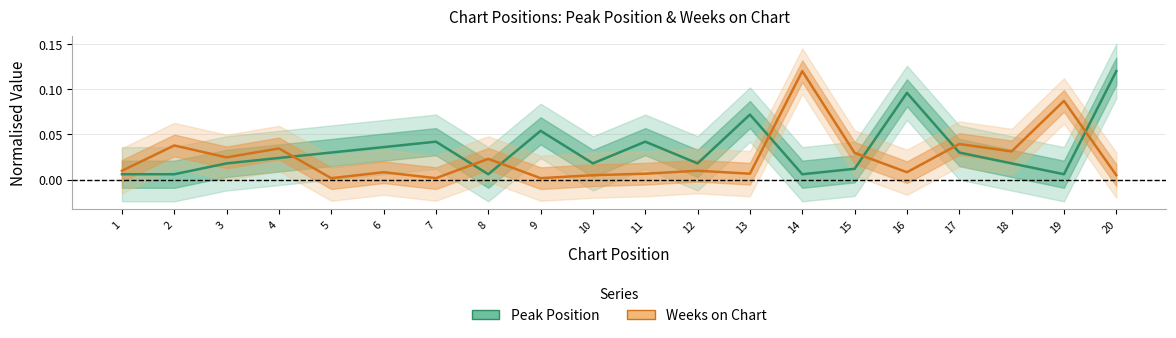

Between which two adjacent categories do Peak Position and Weeks on Chart first intersect?

4 and 5